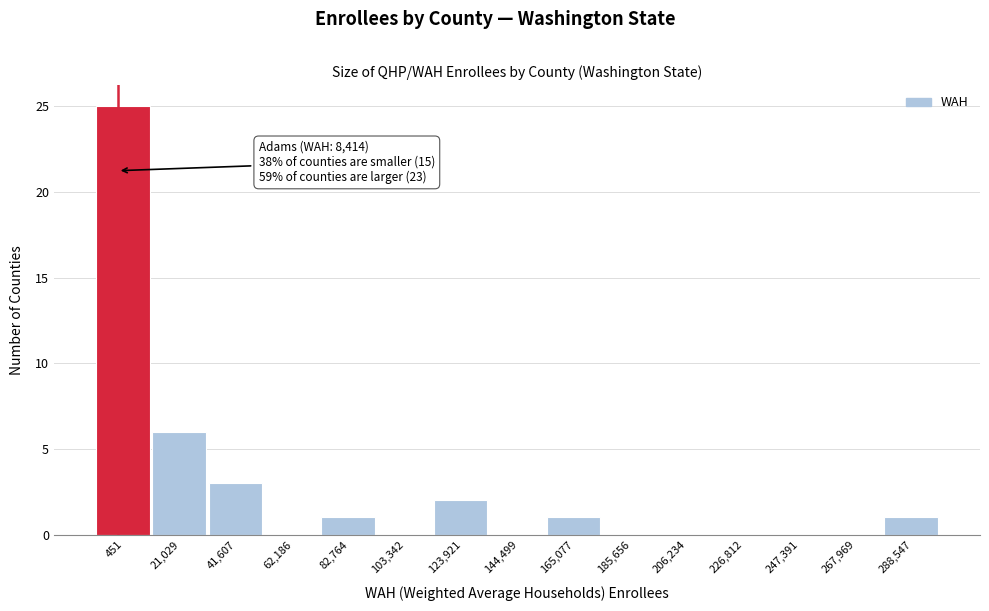

Reading left to right, what are all the values shown in this chart?

451=25	21,029=6	41,607=3	62,186=0	82,764=1	103,342=0	123,921=2	144,499=0	165,077=1	185,656=0	206,234=0	226,812=0	247,391=0	267,969=0	288,547=1